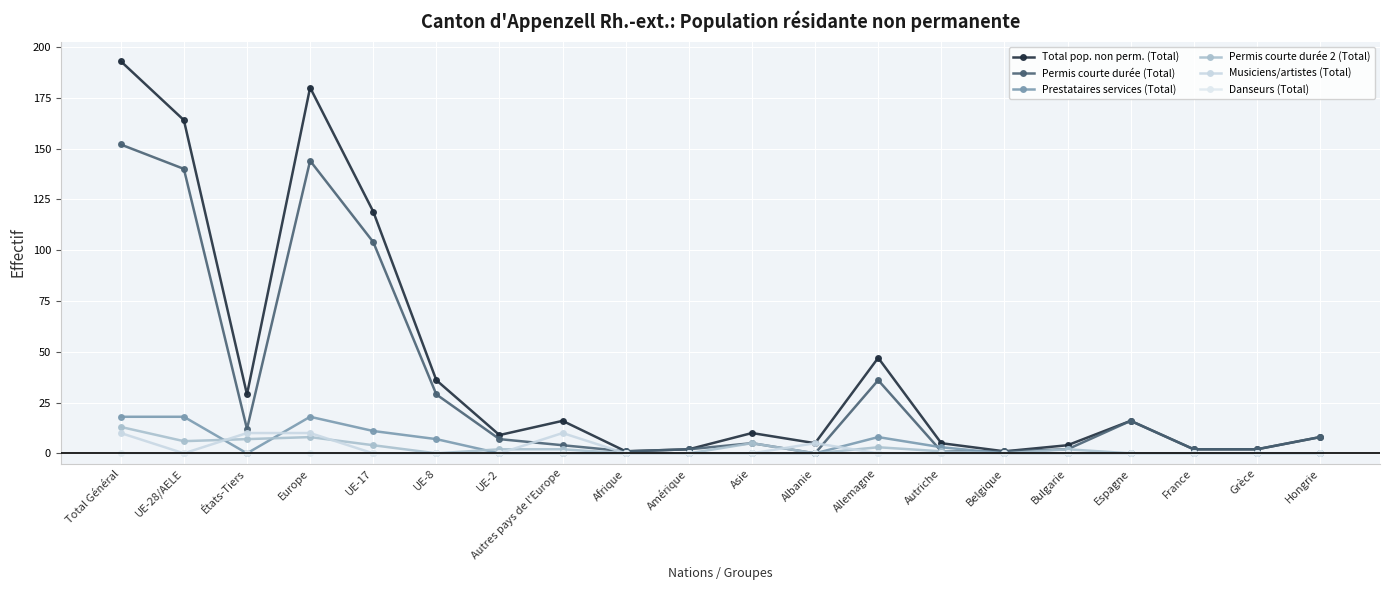

At which label is Permis courte durée (Total) closest to 76?

UE-17